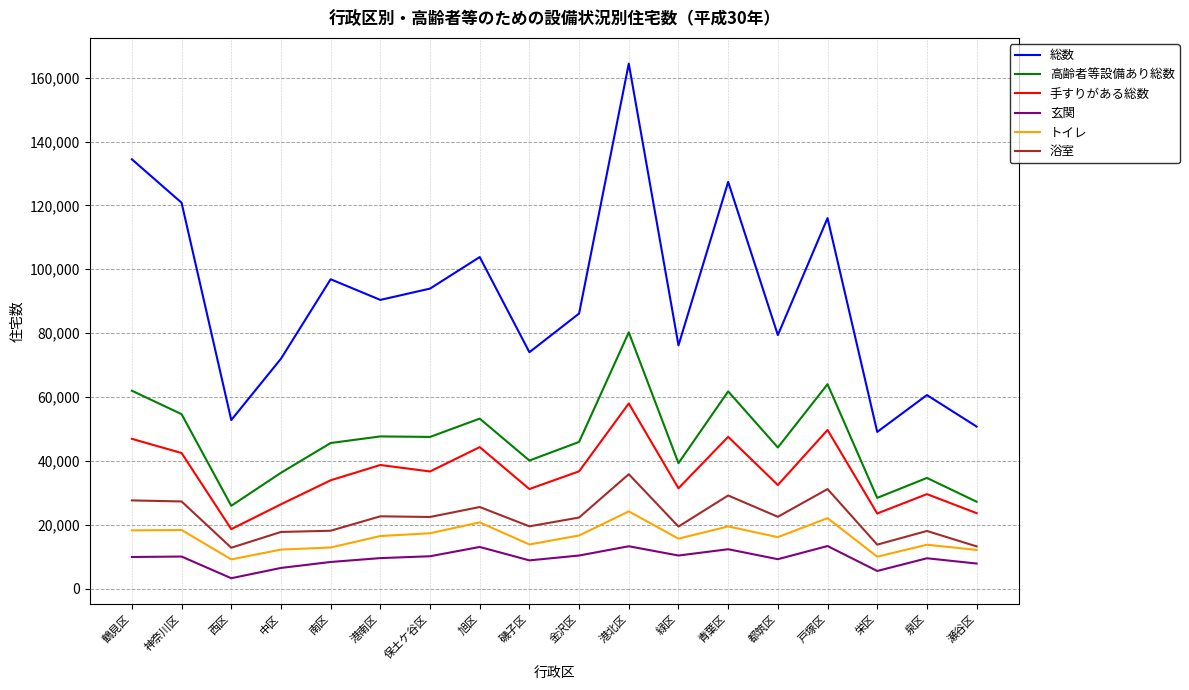

What is the minimum value for トイレ?

9140